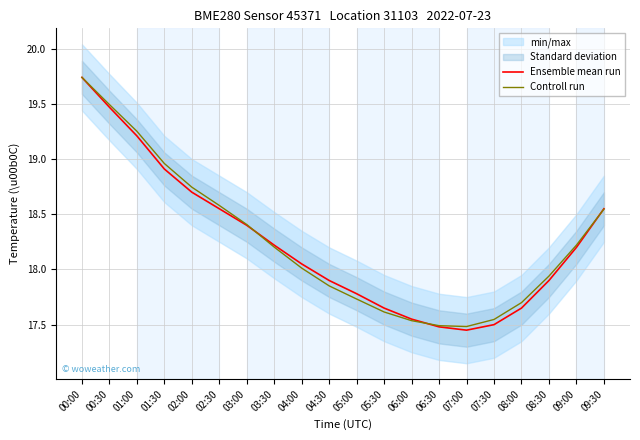

What is the average value of the Controll run series?

18.3